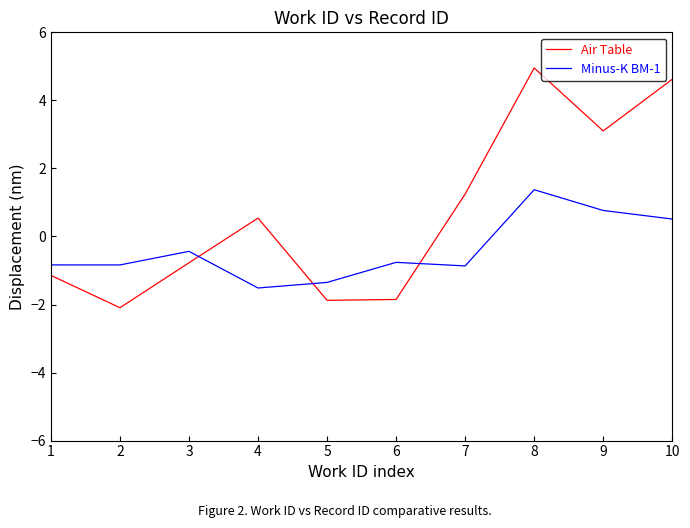

How many positive values does the Air Table series have?

5